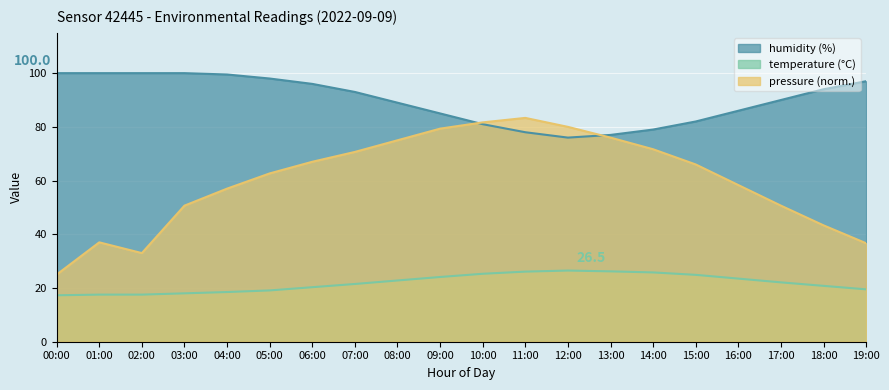

Count the number of categories in the chart.

20